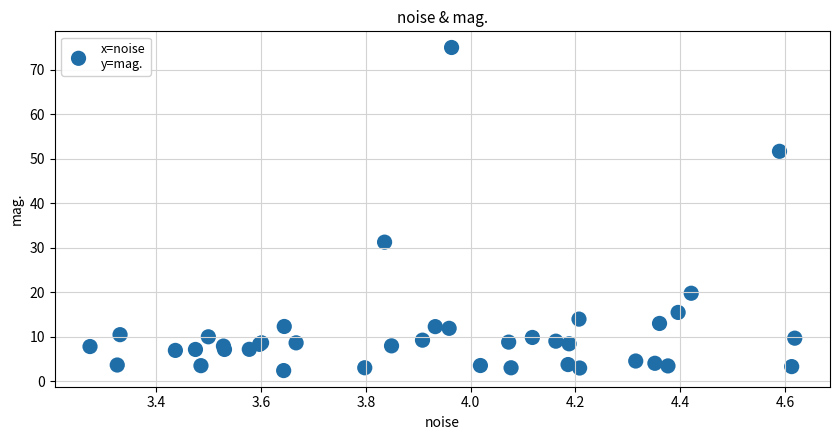

What Y value in the scatter plot is closest to 38?

31.3